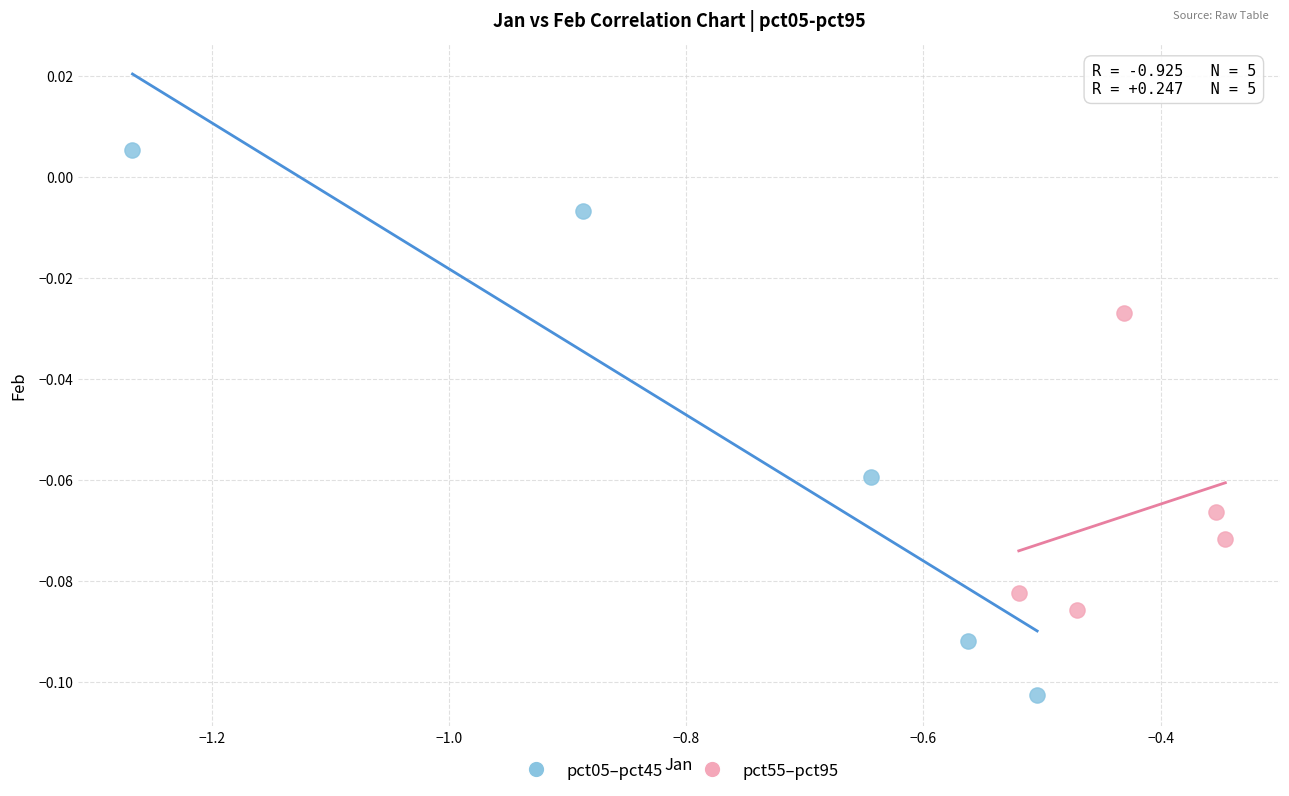

Which series reaches the minimum Y coordinate?

pct05–pct45